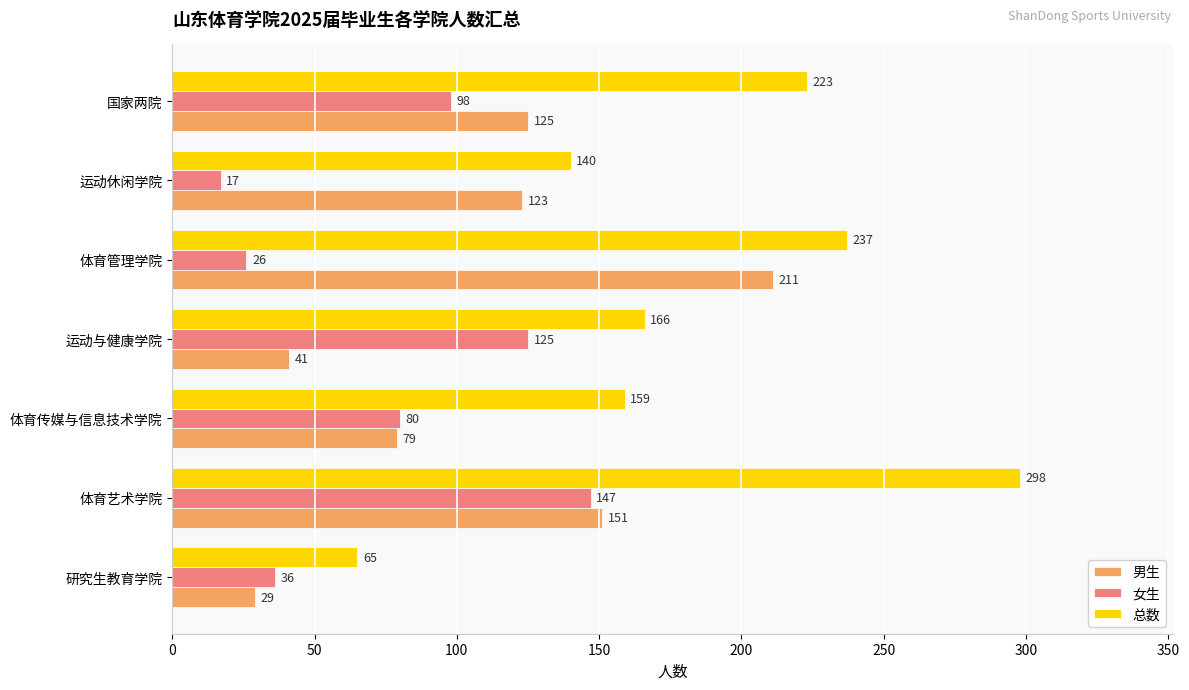

Which series changed the most between 体育艺术学院 and 运动与健康学院?

总数